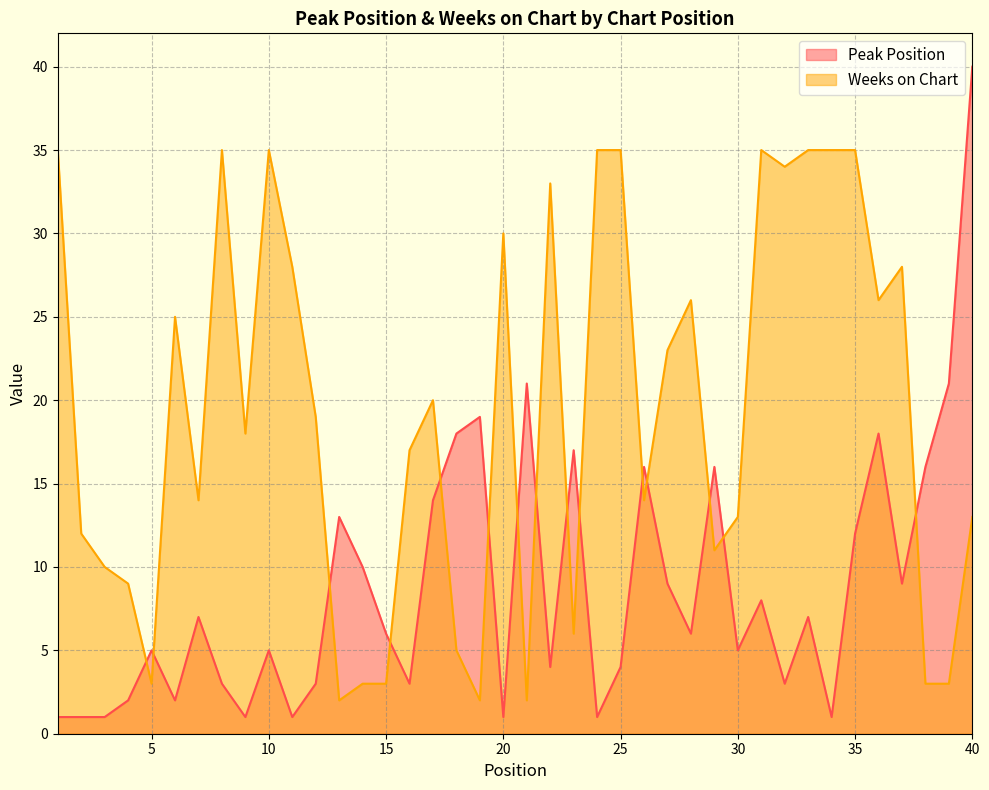

Between 36 and 30, which is larger?

36